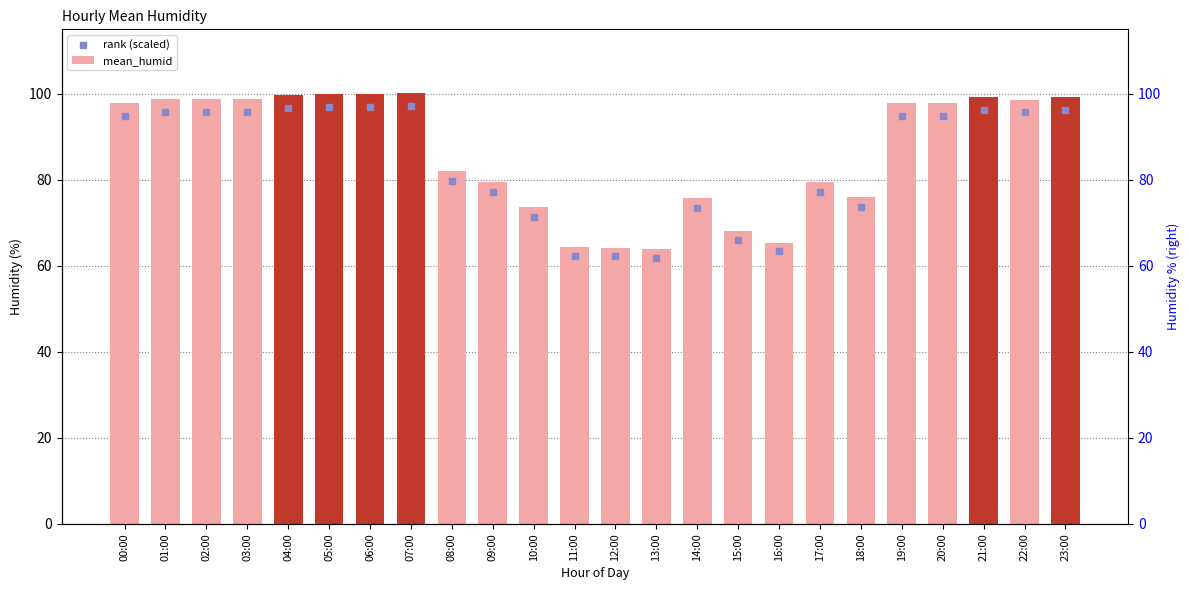

What are all the series names shown in the legend?

mean_humid, rank (scaled)